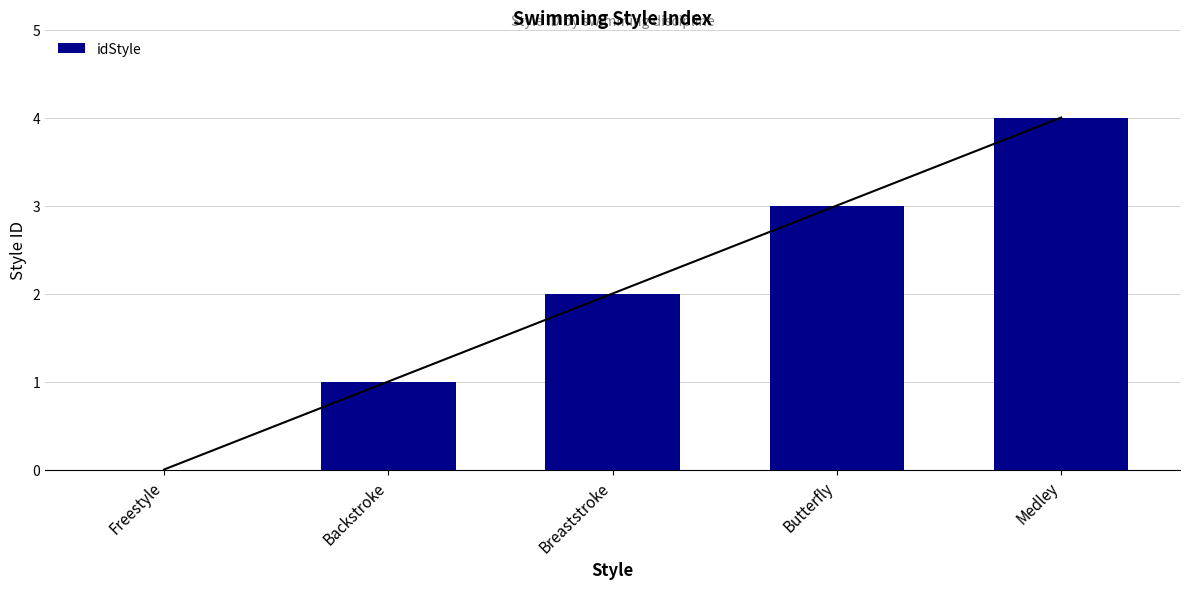

Reading right to left, what are all the values shown in this chart?

Medley=4	Butterfly=3	Breaststroke=2	Backstroke=1	Freestyle=0